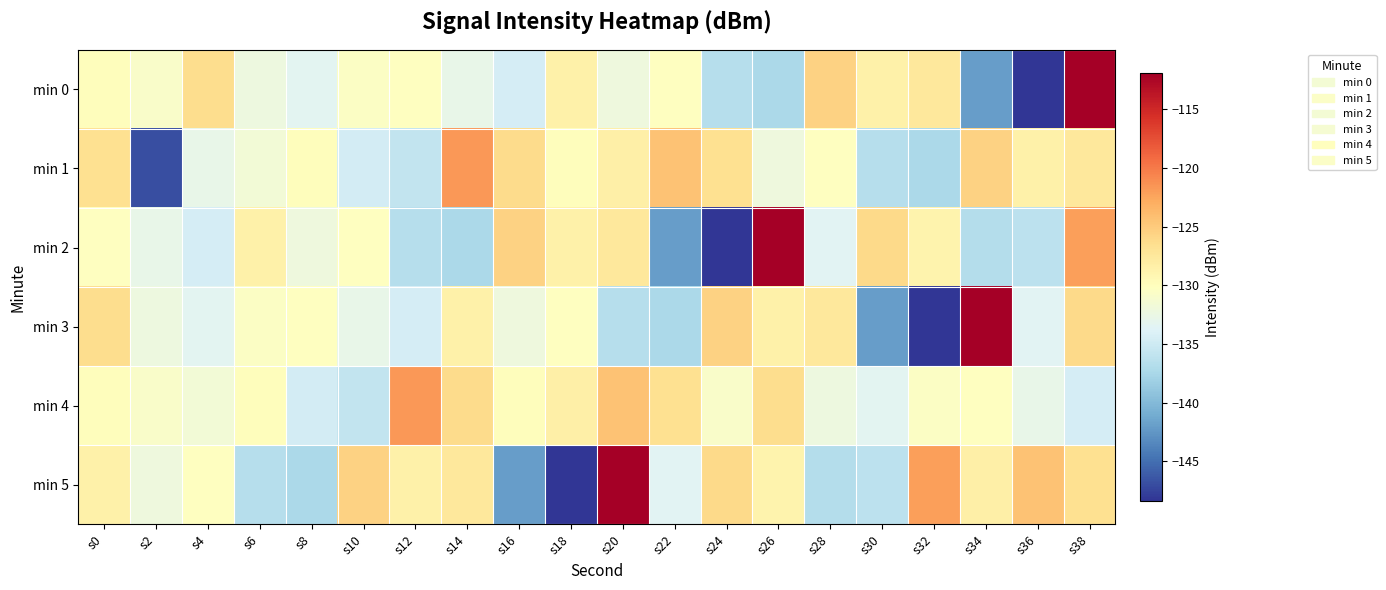

Reading left to right, list all the values displayed in this chart.

min 0: s0=-130.0	s2=-130.8	s4=-126.4	s6=-132.2	s8=-133.3	s10=-130.4	s12=-130.2	s14=-132.8	s16=-134.4	s18=-128.5	s20=-132.0	s22=-130.1	s24=-136.7	s26=-137.3	s28=-125.5	s30=-128.6	s32=-127.5	s34=-142.0	s36=-148.4	s38=-111.9
min 1: s0=-126.6	s2=-146.8	s4=-132.7	s6=-131.6	s8=-129.9	s10=-134.6	s12=-135.7	s14=-121.7	s16=-126.3	s18=-129.9	s20=-128.4	s22=-124.4	s24=-126.7	s26=-132.0	s28=-130.1	s30=-136.7	s32=-137.3	s34=-125.5	s36=-128.6	s38=-127.5
min 2: s0=-130.2	s2=-132.8	s4=-134.4	s6=-128.5	s8=-132.0	s10=-130.1	s12=-136.7	s14=-137.3	s16=-125.5	s18=-128.6	s20=-127.5	s22=-142.0	s24=-148.4	s26=-111.9	s28=-133.5	s30=-126.1	s32=-128.7	s34=-136.8	s36=-136.2	s38=-122.1
min 3: s0=-126.4	s2=-132.2	s4=-133.3	s6=-130.4	s8=-130.2	s10=-132.8	s12=-134.4	s14=-128.5	s16=-132.0	s18=-130.1	s20=-136.7	s22=-137.3	s24=-125.5	s26=-128.6	s28=-127.5	s30=-142.0	s32=-148.4	s34=-111.9	s36=-133.5	s38=-126.1
min 4: s0=-130.0	s2=-130.8	s4=-131.6	s6=-129.9	s8=-134.6	s10=-135.7	s12=-121.7	s14=-126.3	s16=-129.9	s18=-128.4	s20=-124.4	s22=-126.7	s24=-130.8	s26=-126.4	s28=-132.2	s30=-133.3	s32=-130.4	s34=-130.2	s36=-132.8	s38=-134.4
min 5: s0=-128.5	s2=-132.0	s4=-130.1	s6=-136.7	s8=-137.3	s10=-125.5	s12=-128.6	s14=-127.5	s16=-142.0	s18=-148.4	s20=-111.9	s22=-133.5	s24=-126.1	s26=-128.7	s28=-136.8	s30=-136.2	s32=-122.1	s34=-128.4	s36=-124.4	s38=-126.7